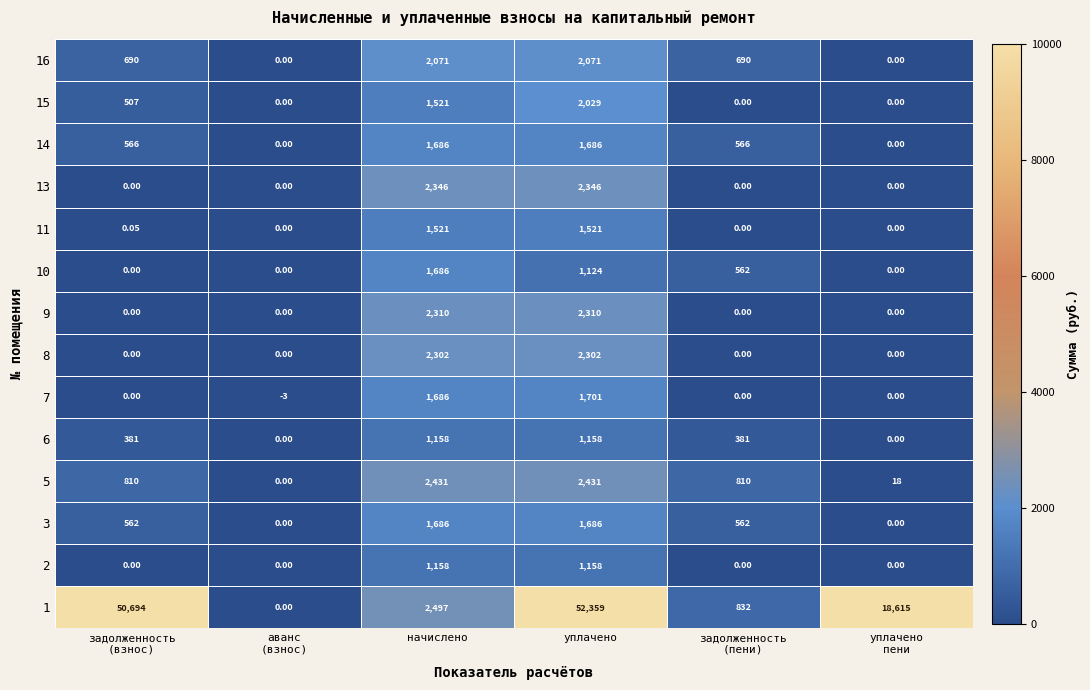

Is the value of 2 at уплачено greater than the value of 9 at уплачено?

No